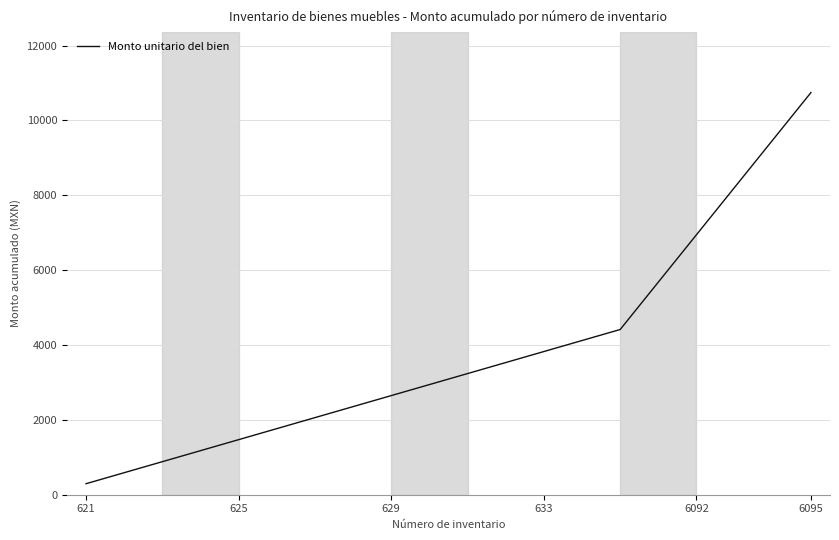

Does the chart display data point markers on the line(s)?

No